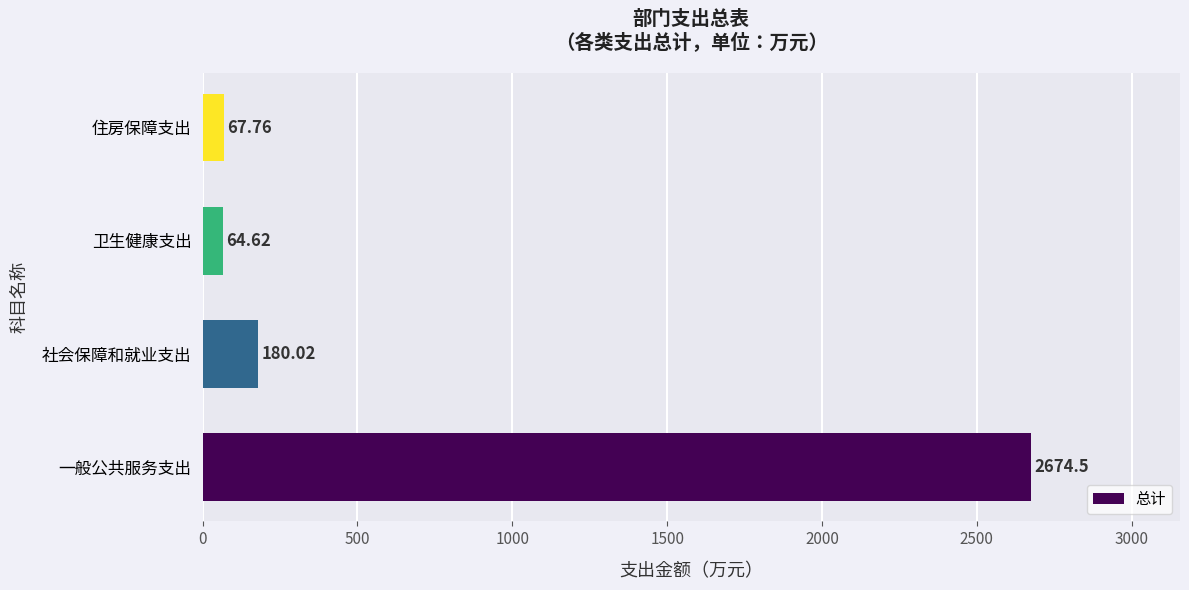

What is the change in value from 一般公共服务支出 to 社会保障和就业支出?

-2494.5